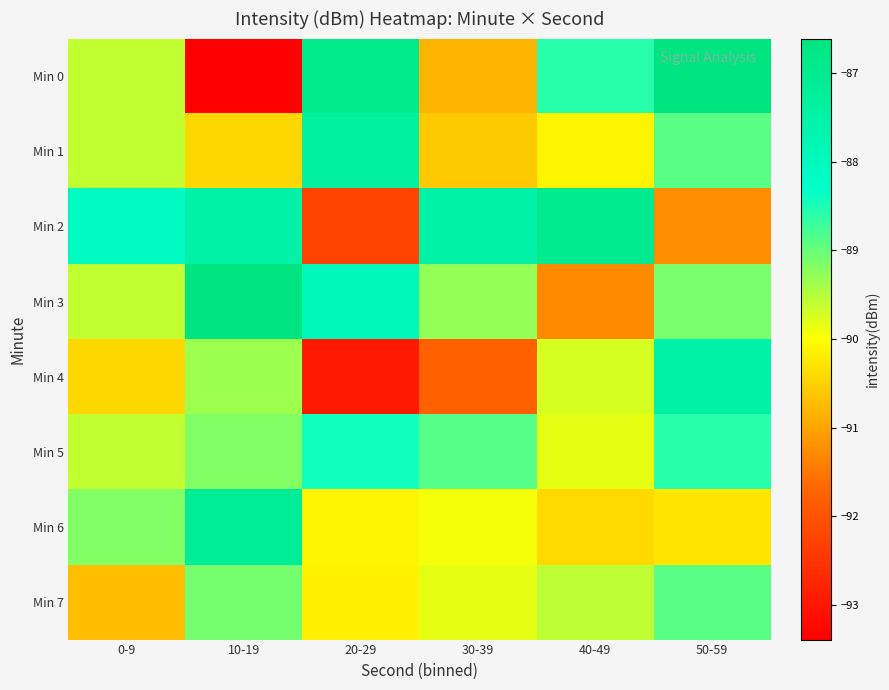

Which has a higher value, 40-49 or 50-59?

50-59